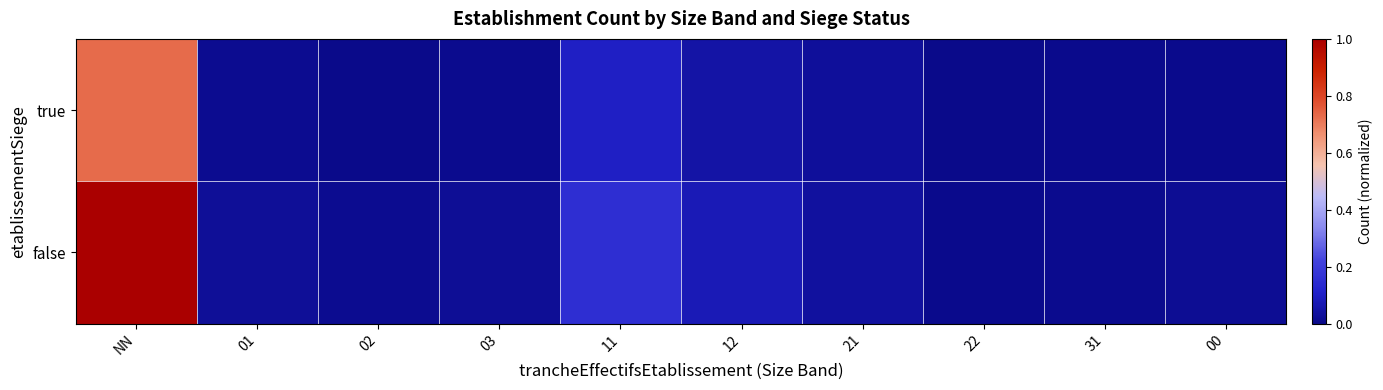

Which label corresponds to the largest value in the chart?

NN